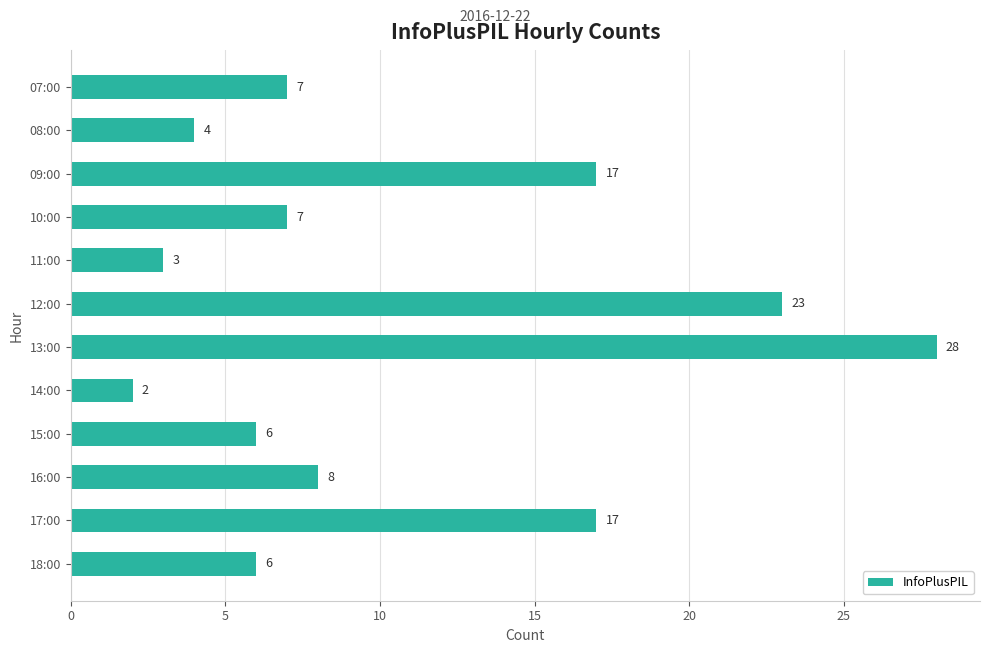

Are the bars horizontal?

Yes